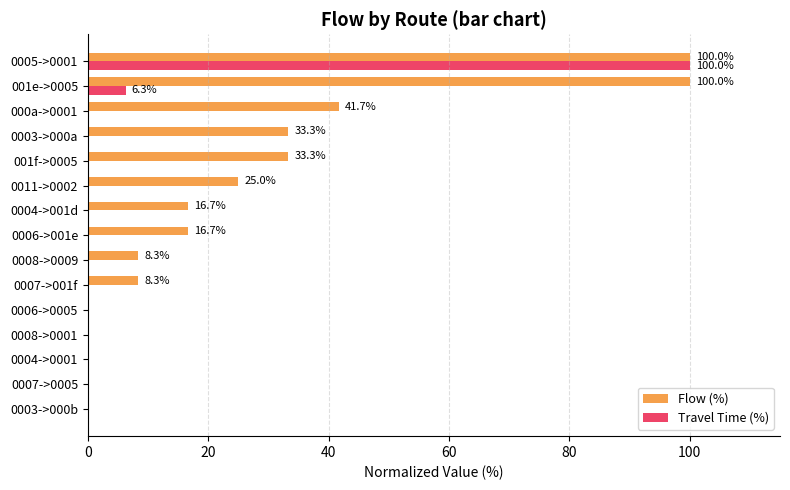

What are all the series names shown in the legend?

Flow (%), Travel Time (%)